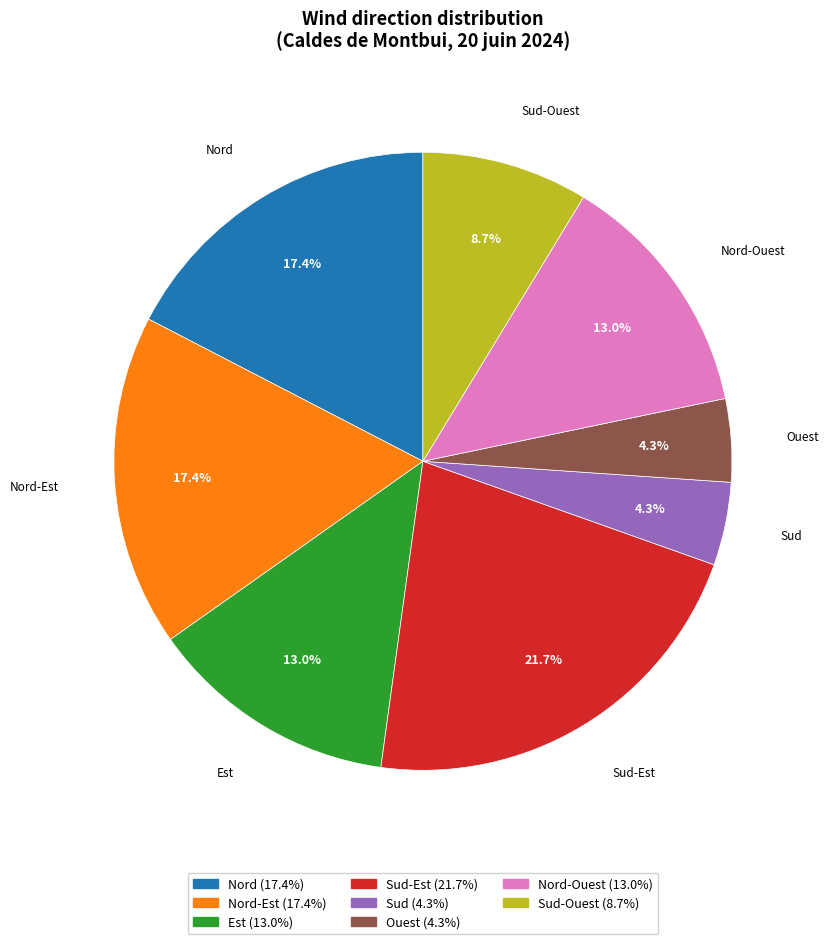

Is there a majority slice in this chart?

No